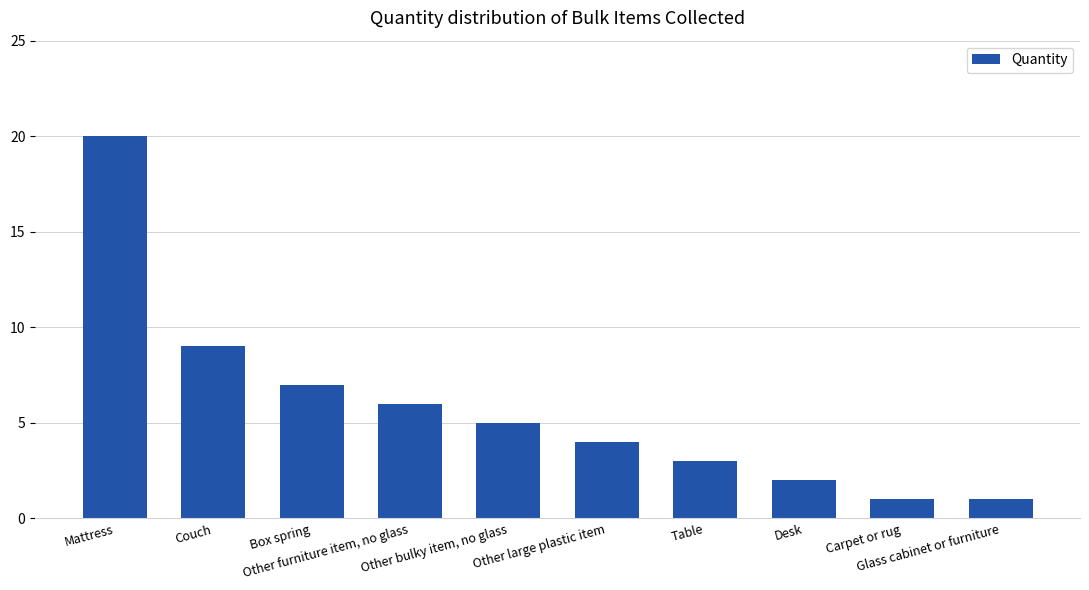

Read the value at Couch.

9